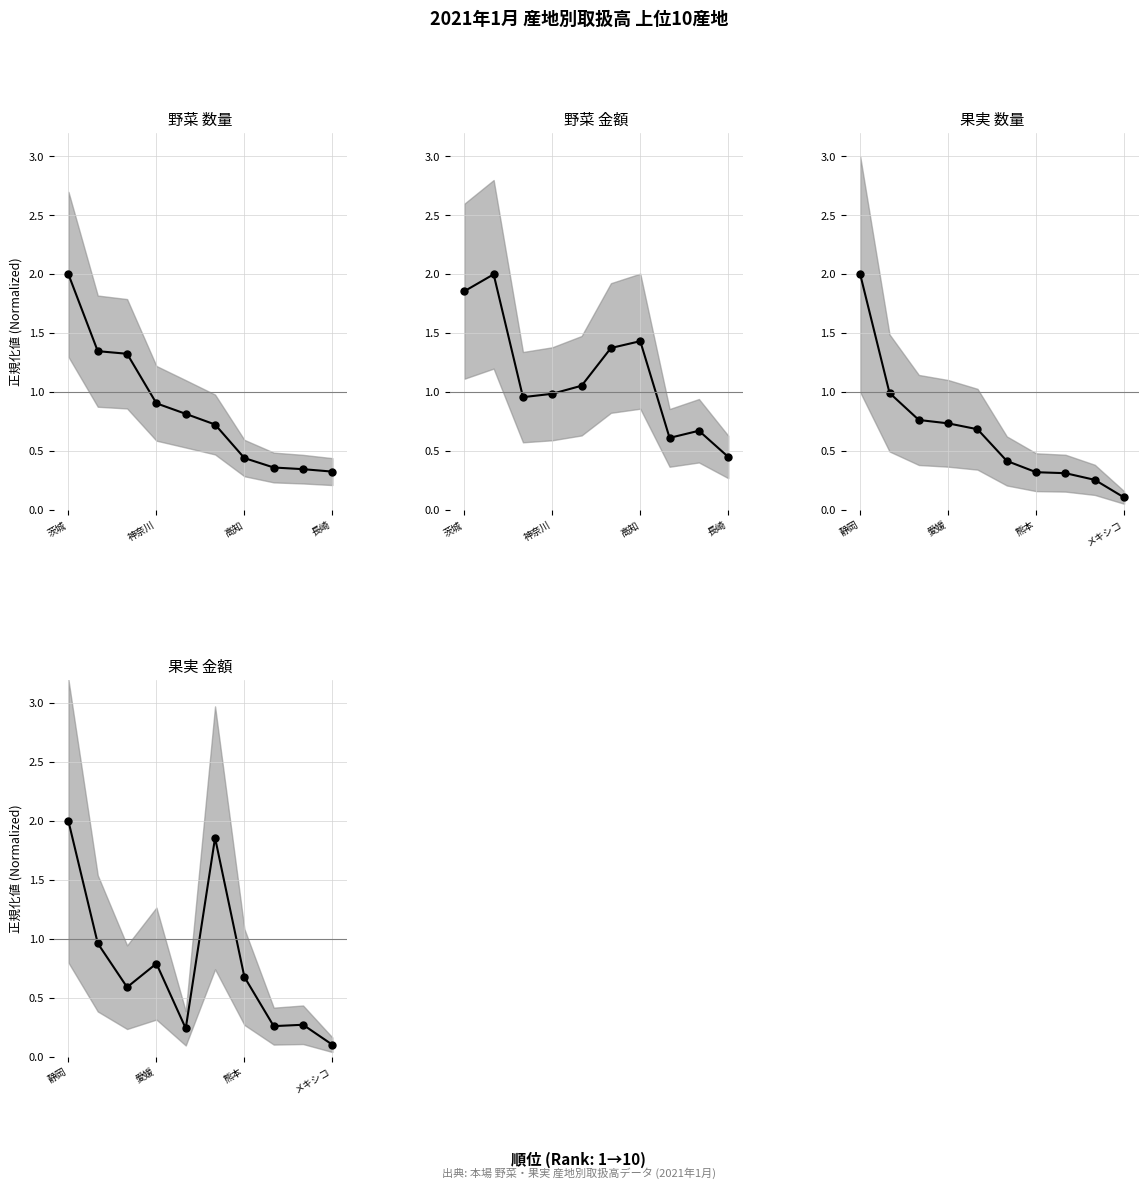

Which series ends up on top after the final intersection of 果実 金額 and 野菜 数量?

野菜 数量